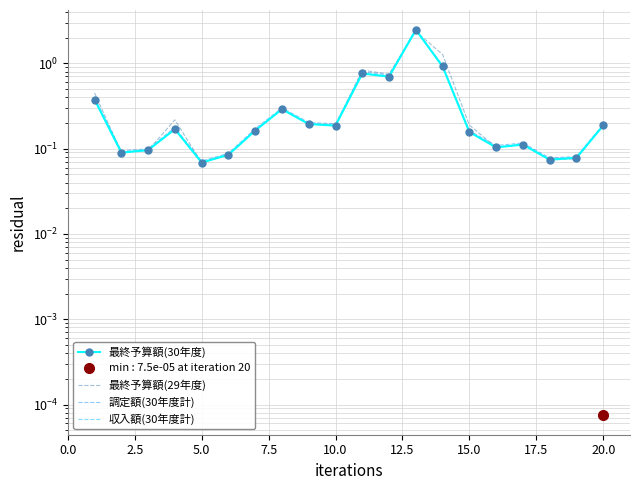

What is the maximum value for 最終予算額(30年度)?

2.5